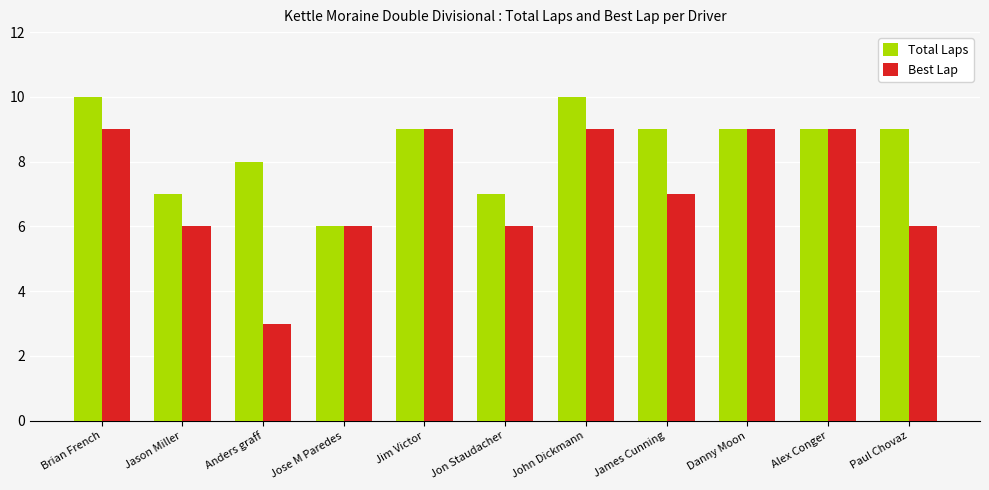

What is the maximum value shown in the chart?

10